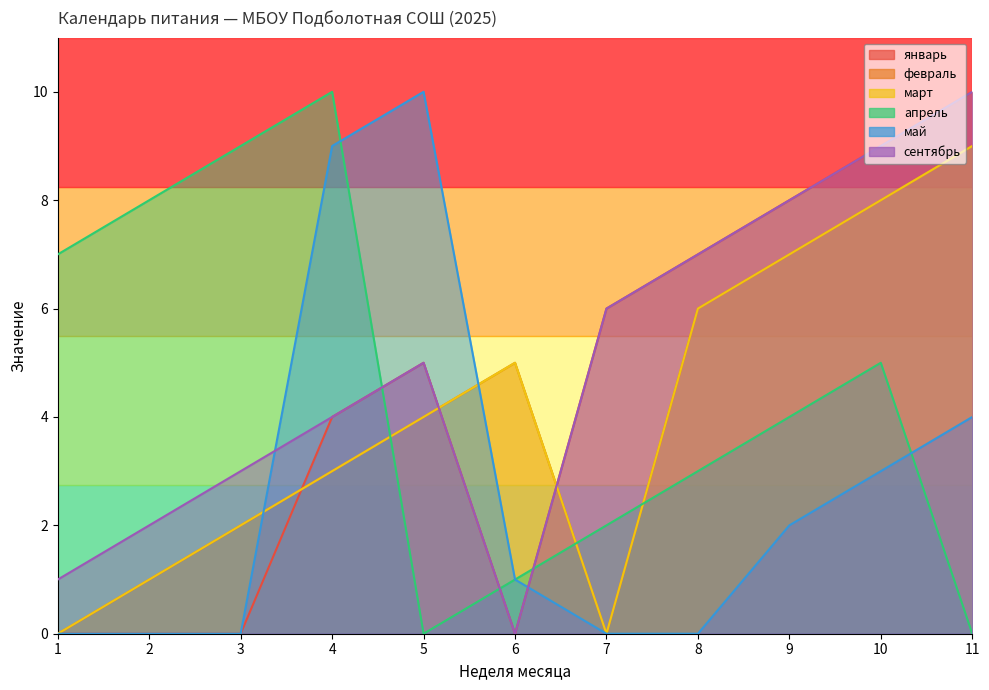

At which label is апрель closest to 5?

10